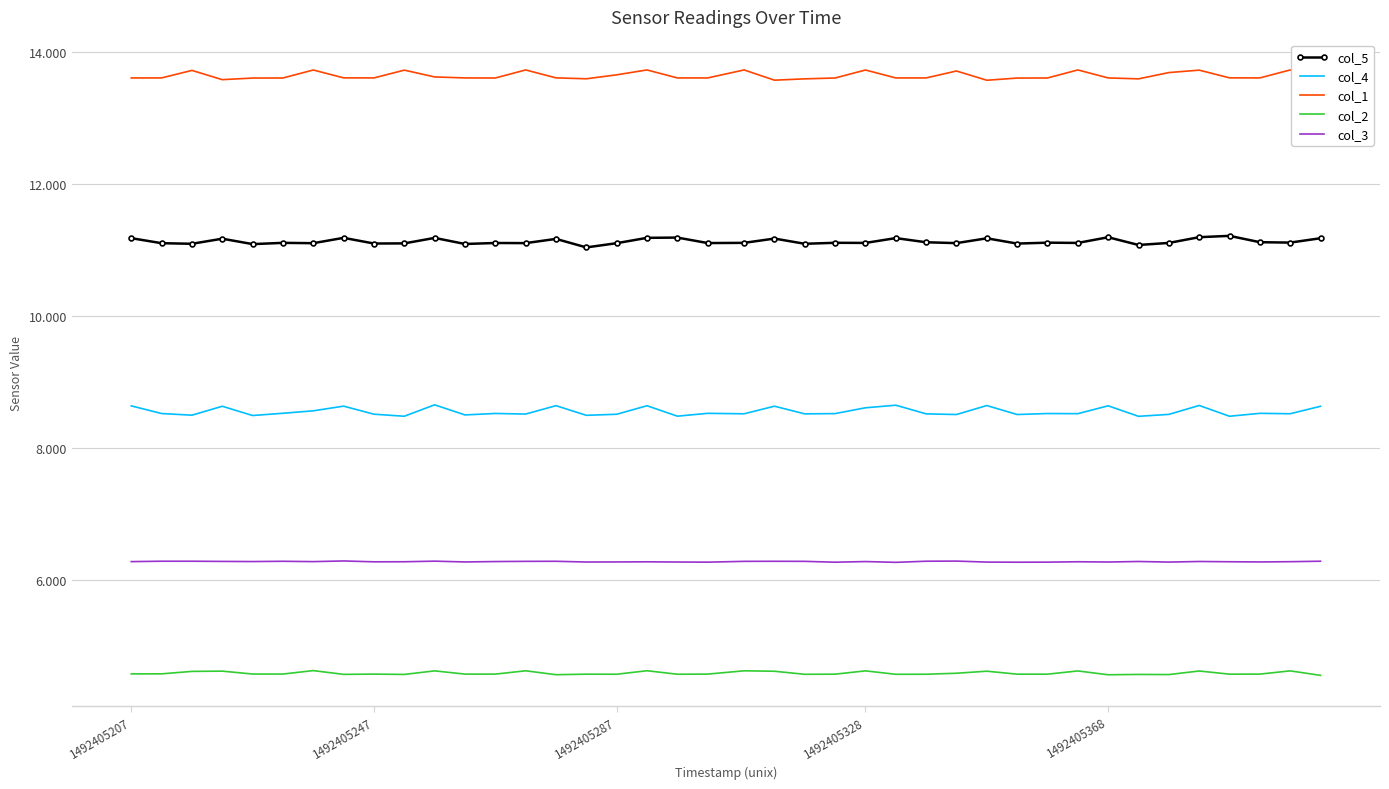

True or false: col_2 and col_4 cross at least once.

False